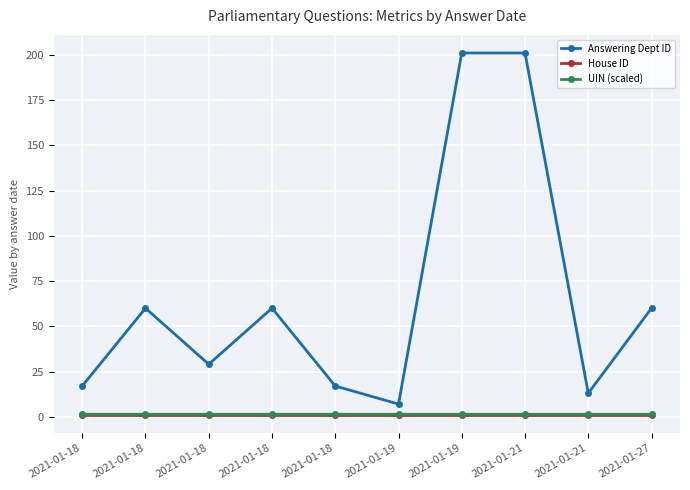

At which label does UIN (scaled) reach its minimum?

2021-01-19